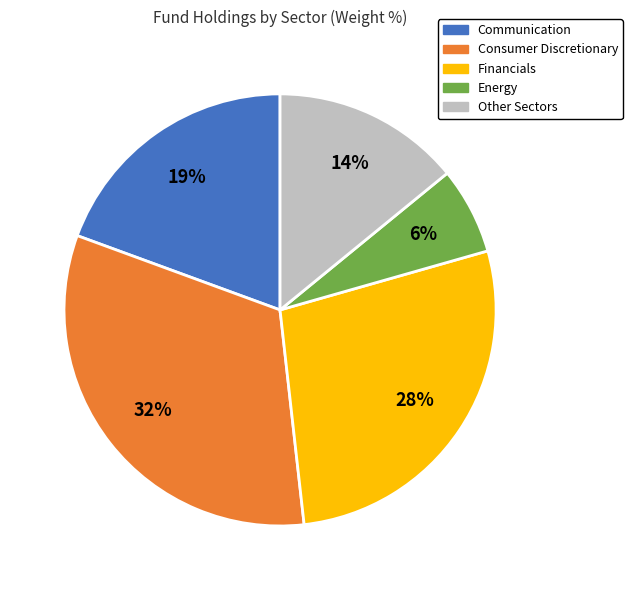

How many segments does this pie chart have?

5